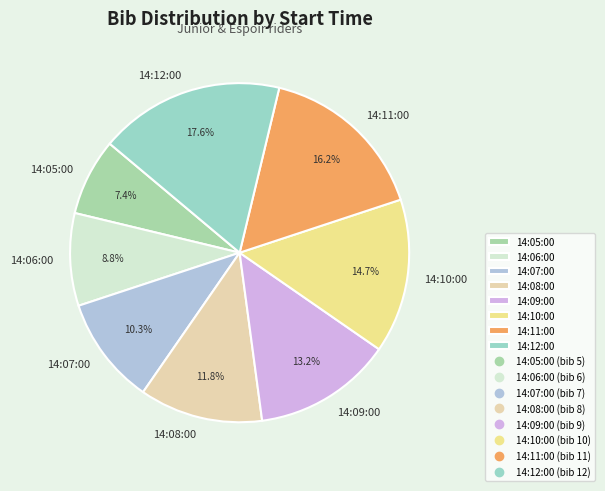

How many slices are in this pie chart?

8